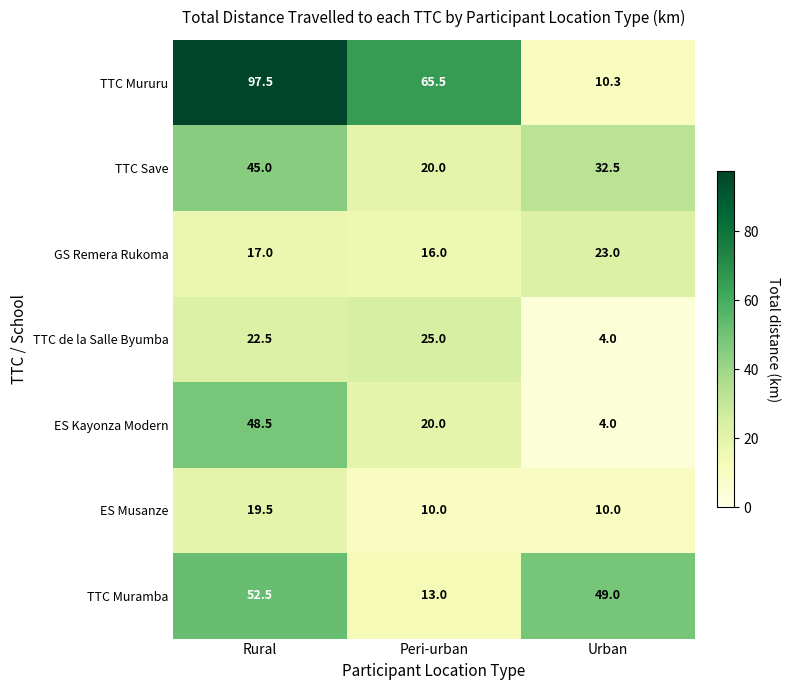

What is the spread (max minus min) of values at Peri-urban?

55.5